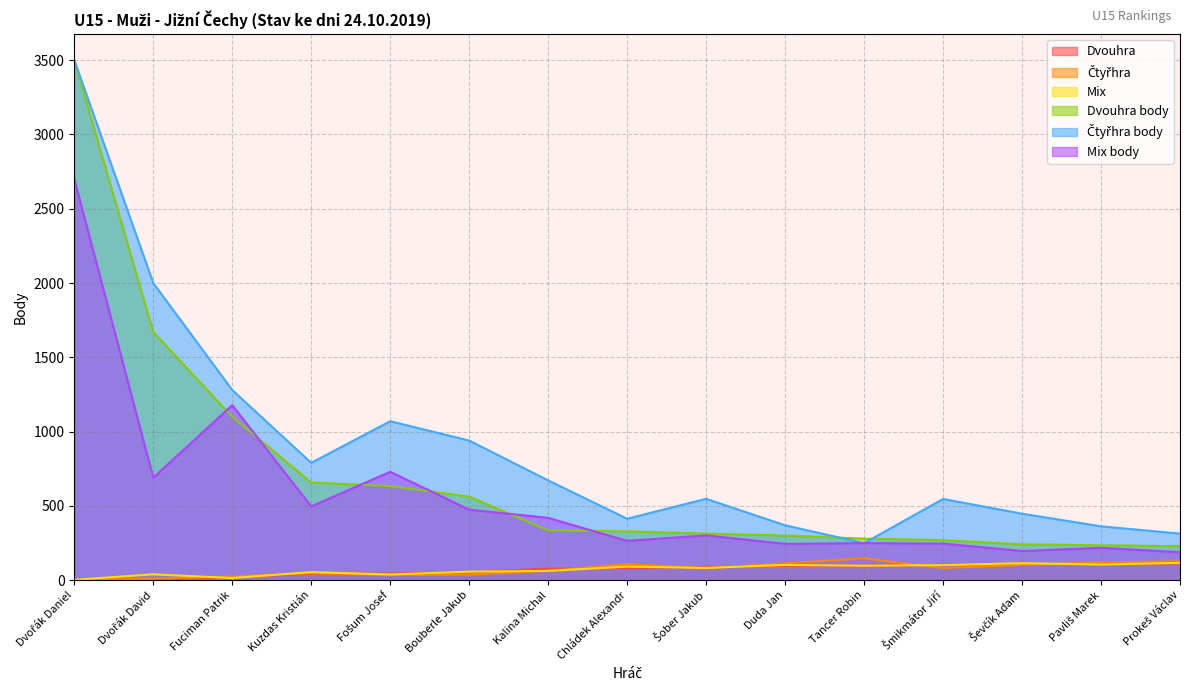

At Kuzdas Kristián, list the series in order from largest to smallest.

Čtyřhra body, Dvouhra body, Mix body, Mix, Čtyřhra, Dvouhra